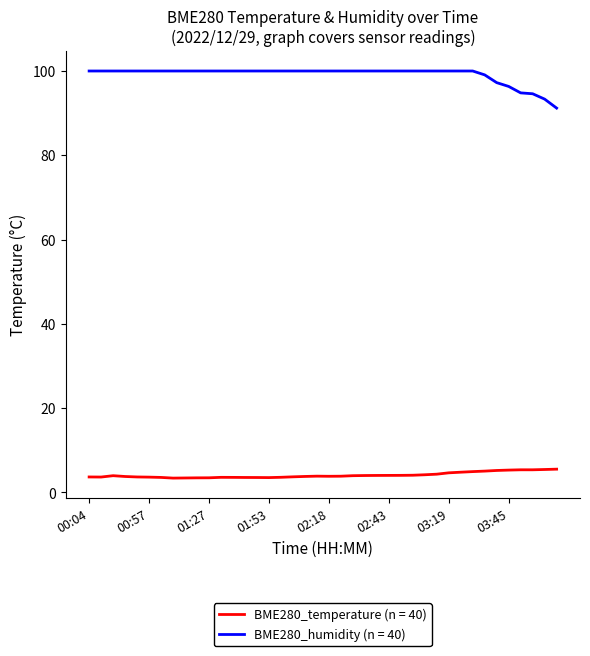

Which series has the largest range (max minus min)?

BME280_humidity (n = 40)